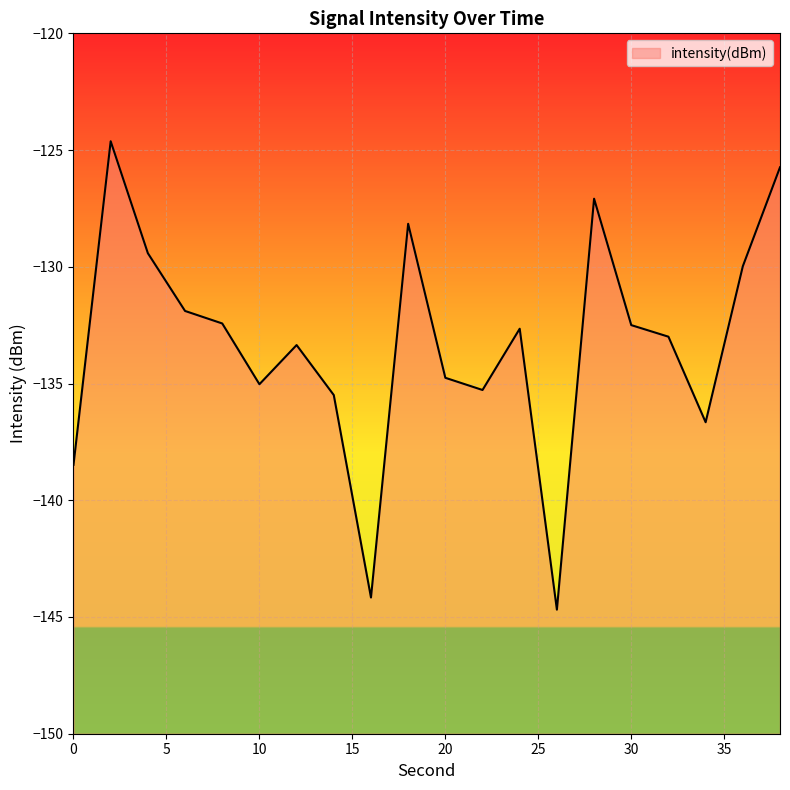

At which label is the value closest to -134?

12